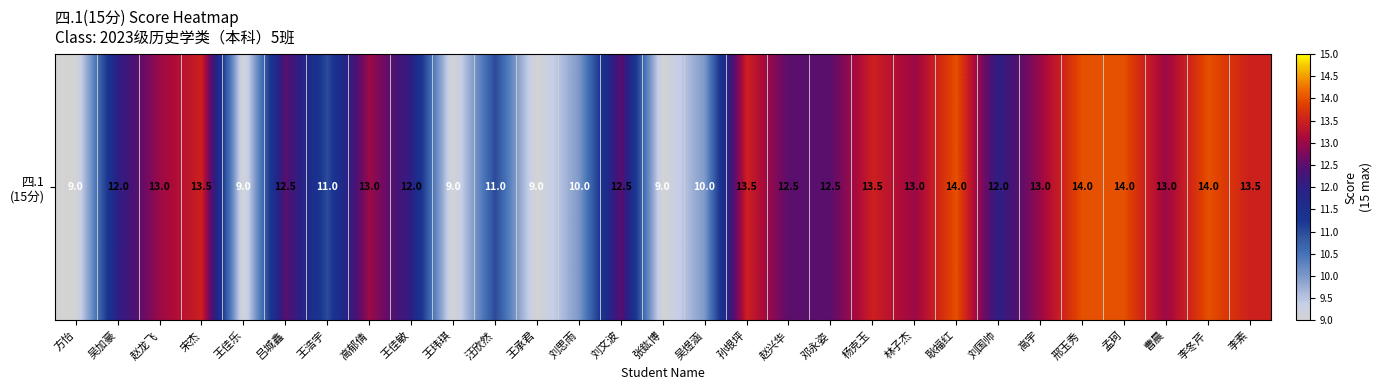

What is the smallest value displayed?

9.0